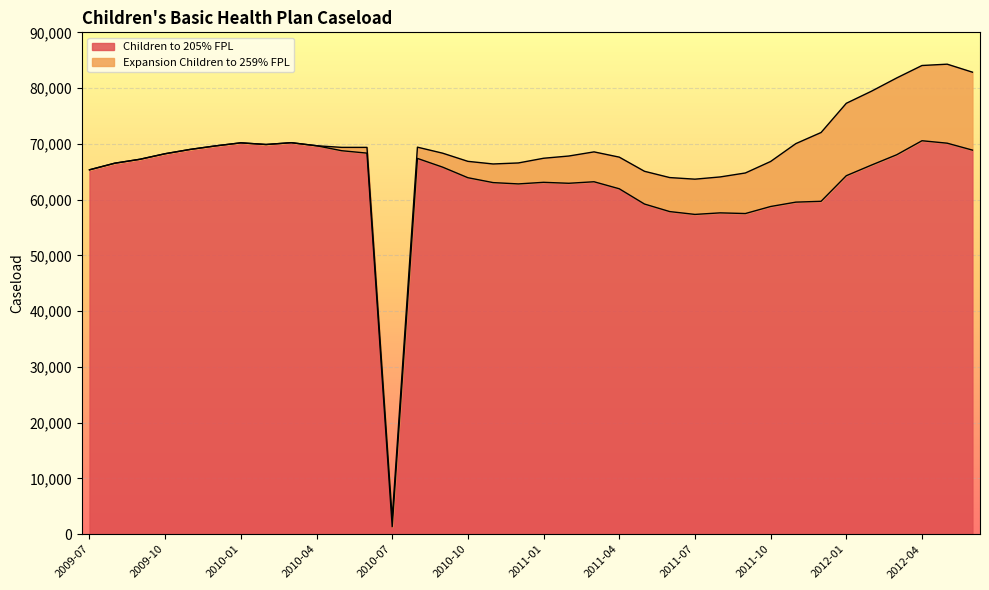

What is the ratio of the value at 2012-06 to the value at 2012-02?

1.0